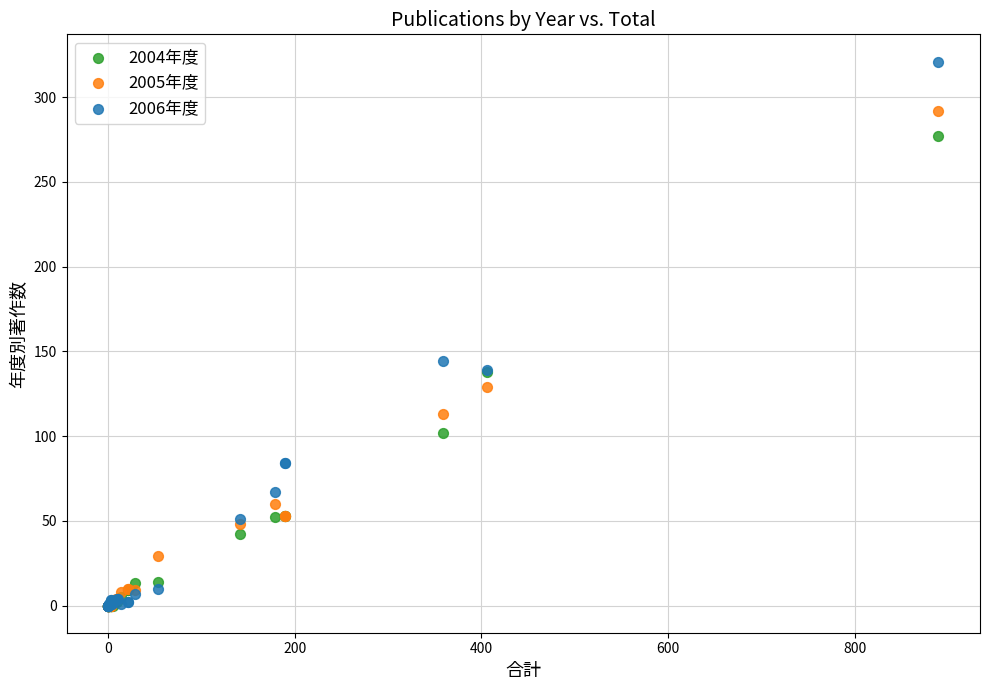

Which series has the widest spread of Y values?

2006年度